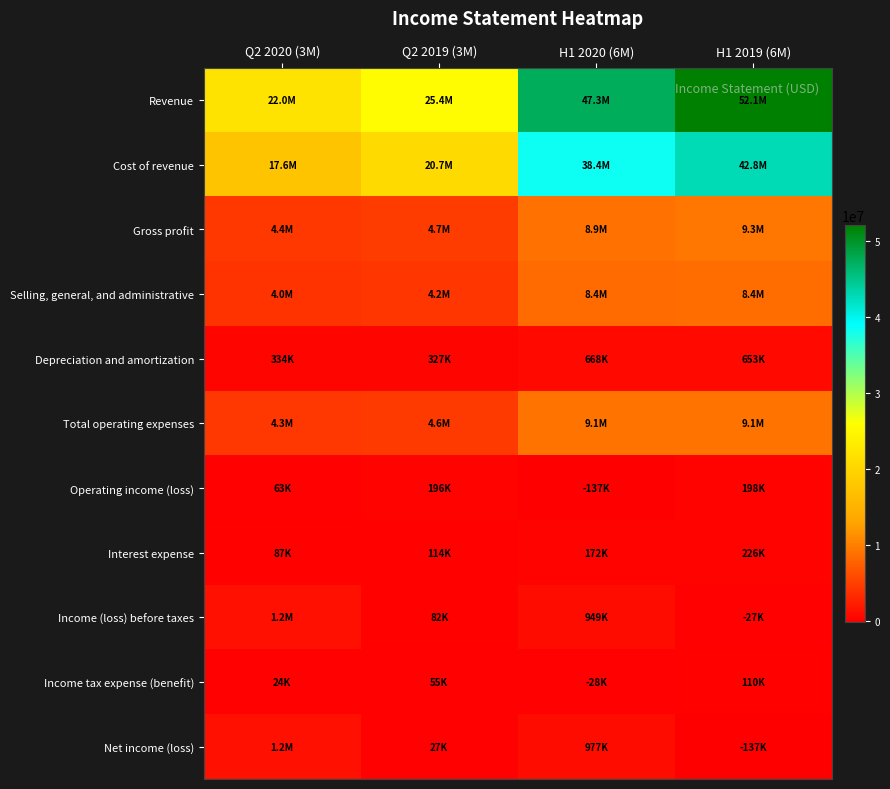

Count the number of categories in the chart.

4